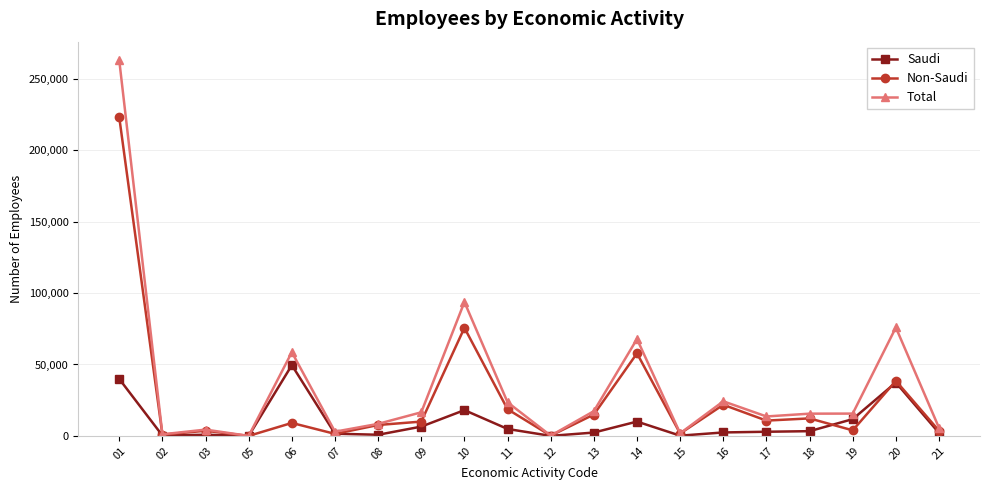

What value does the Total series have at 13, to the nearest 100?

17300